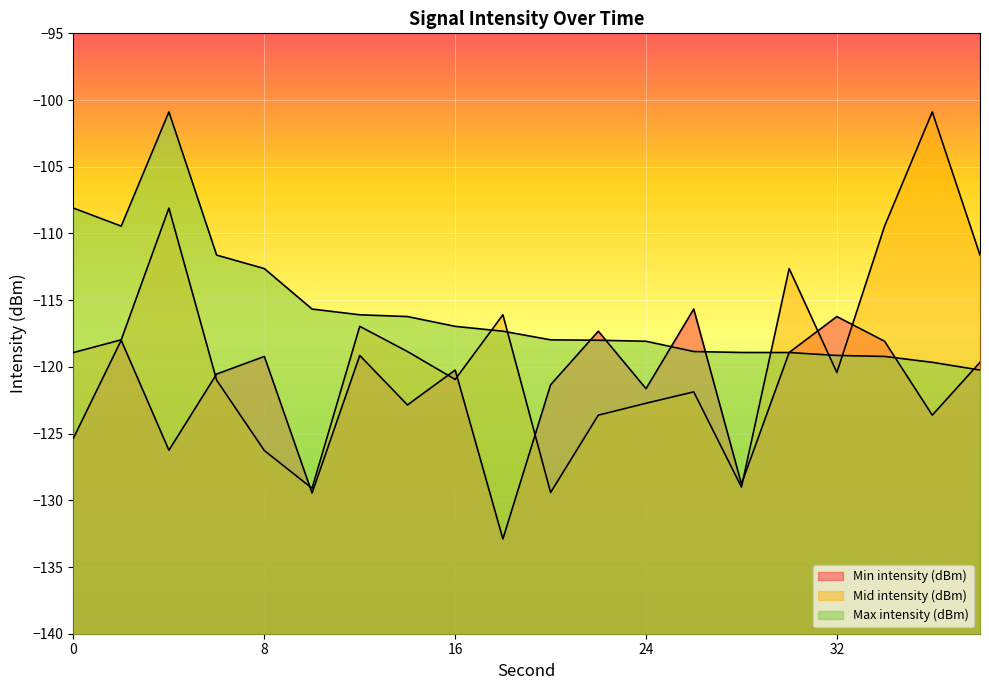

How many values in the Mid intensity (dBm) series are below -118?

12